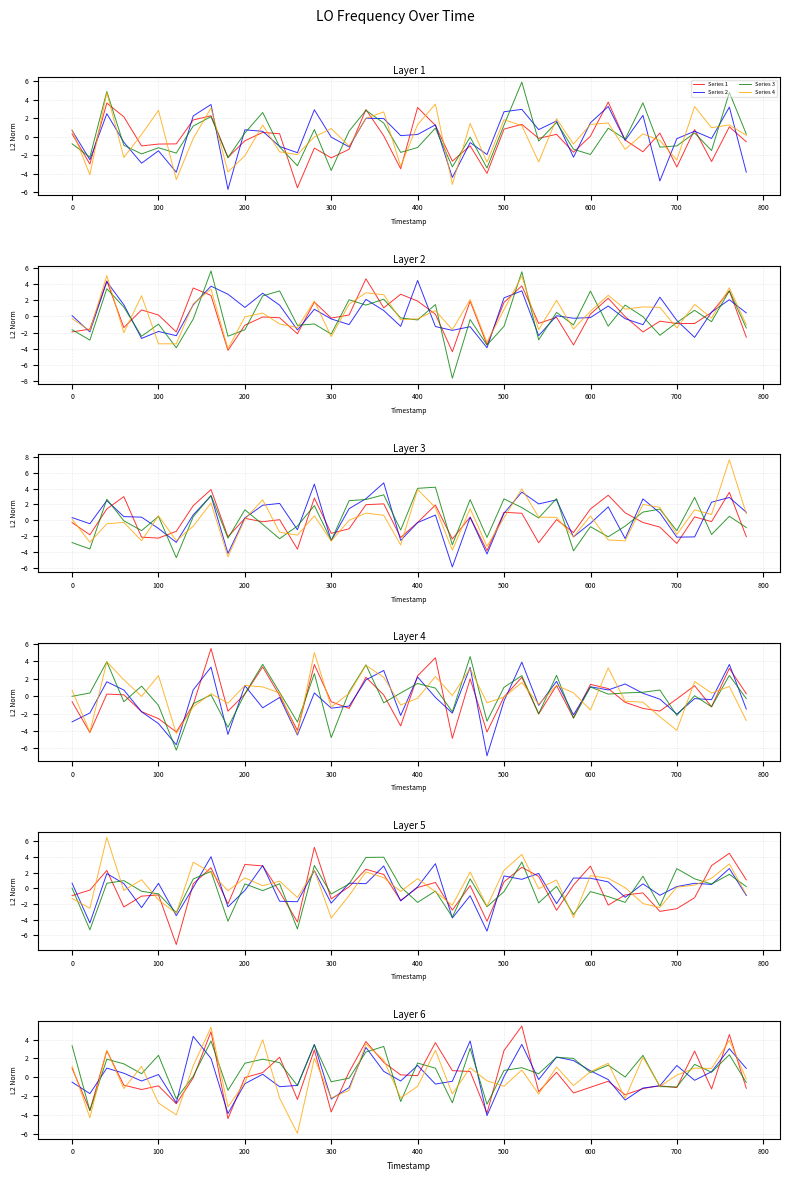

Count the number of data series in this chart.

4